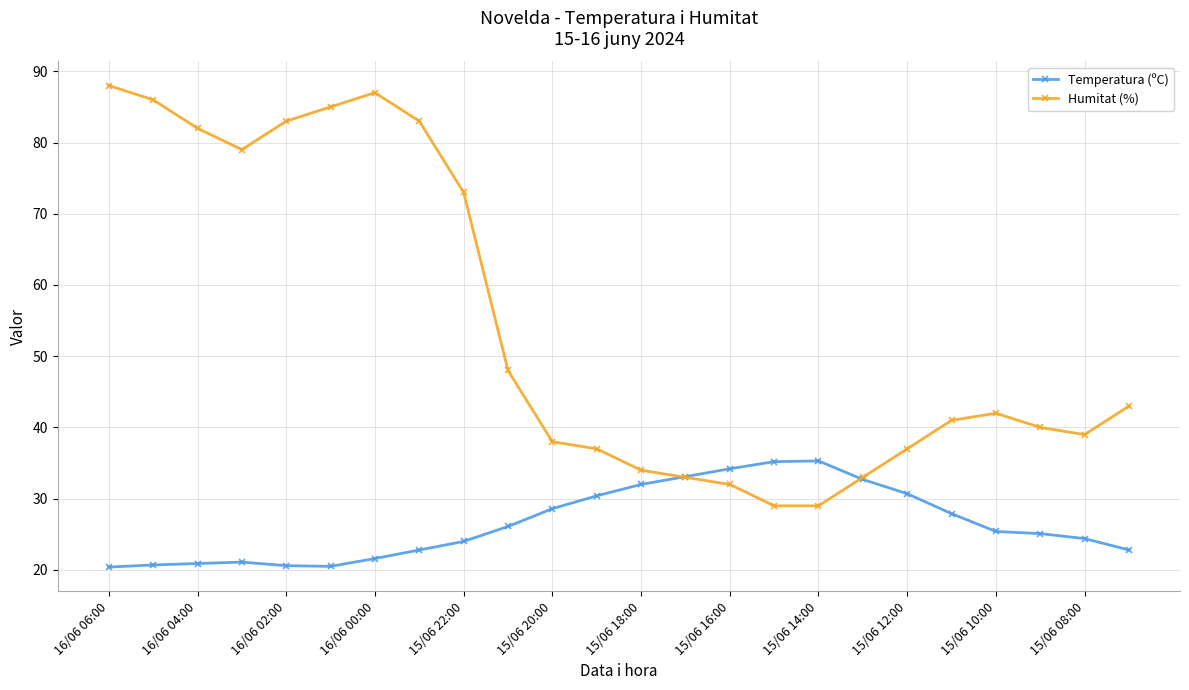

What is the value of the Temperatura (ºC) point at the 3rd from the left?

20.9